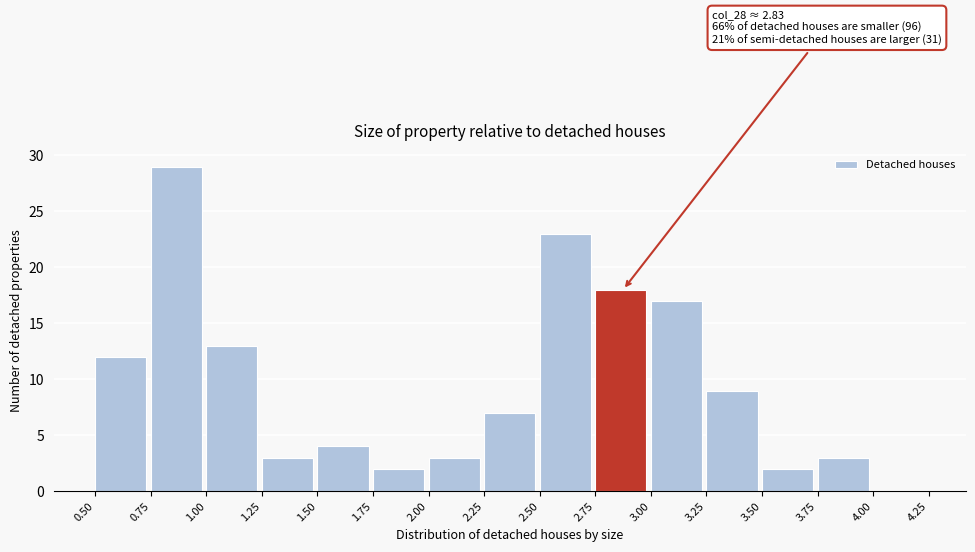

Over which range of the x-axis is the bar tallest?

0.75 to 1.00